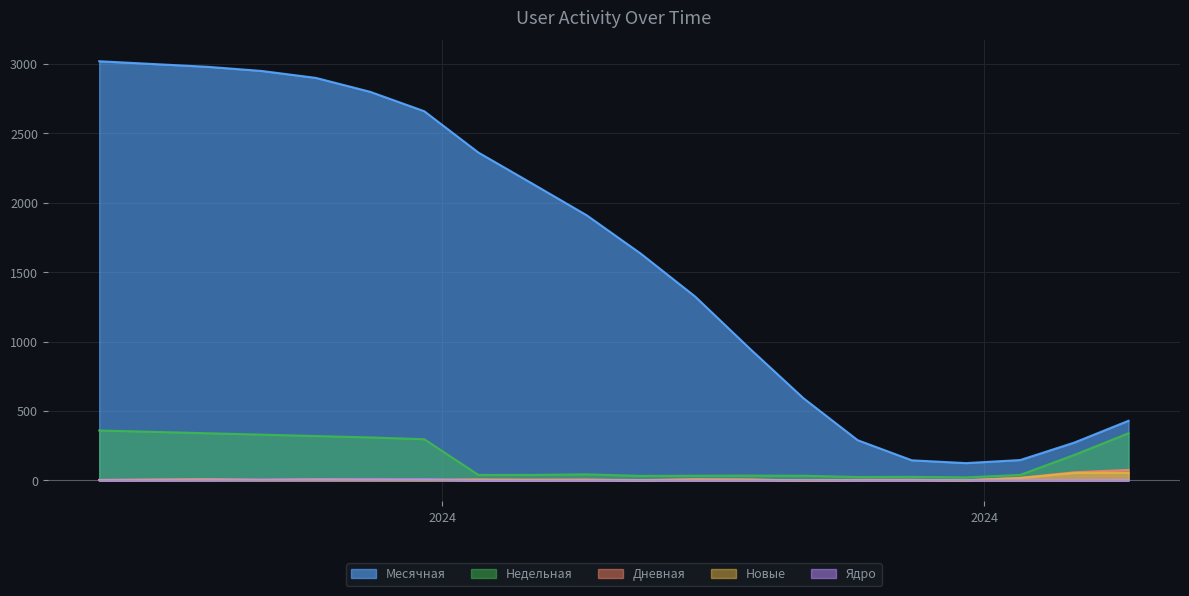

What is the difference between the second highest and minimum values in the Месячная series?

2875